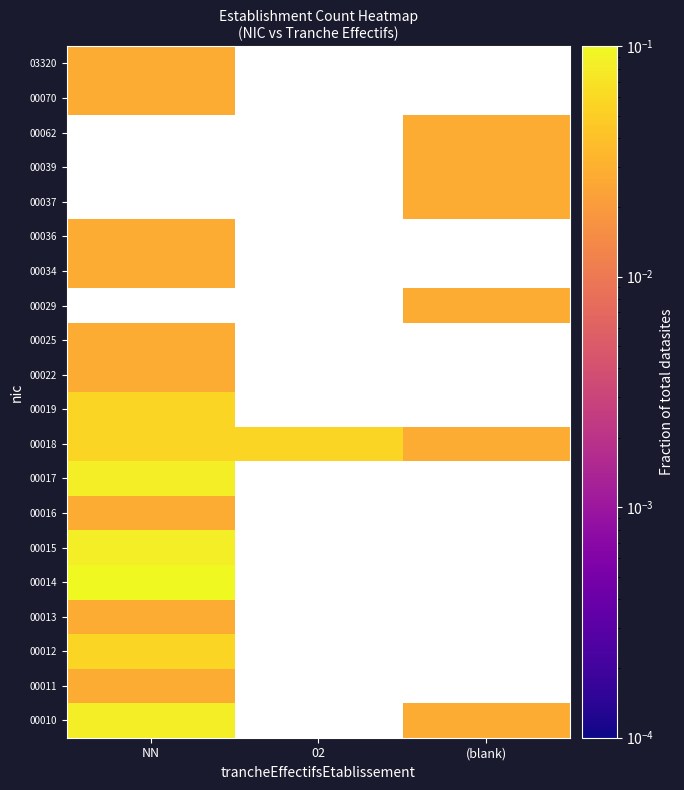

Count the number of data series in this chart.

20